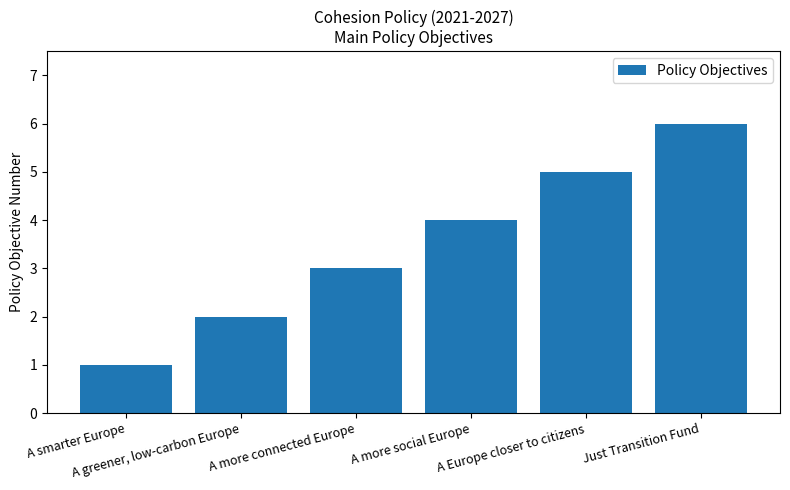

List the labels in order of value, largest first.

Just Transition Fund, A Europe closer to citizens, A more social Europe, A more connected Europe, A greener, low-carbon Europe, A smarter Europe